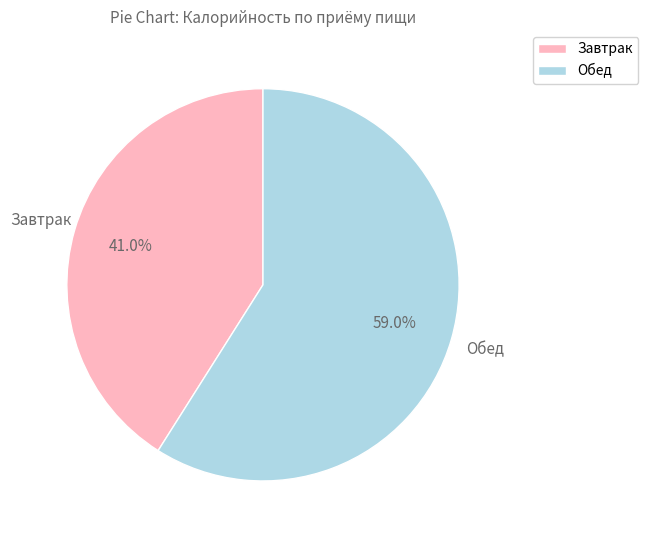

Which slice represents more than half of the pie?

Обед